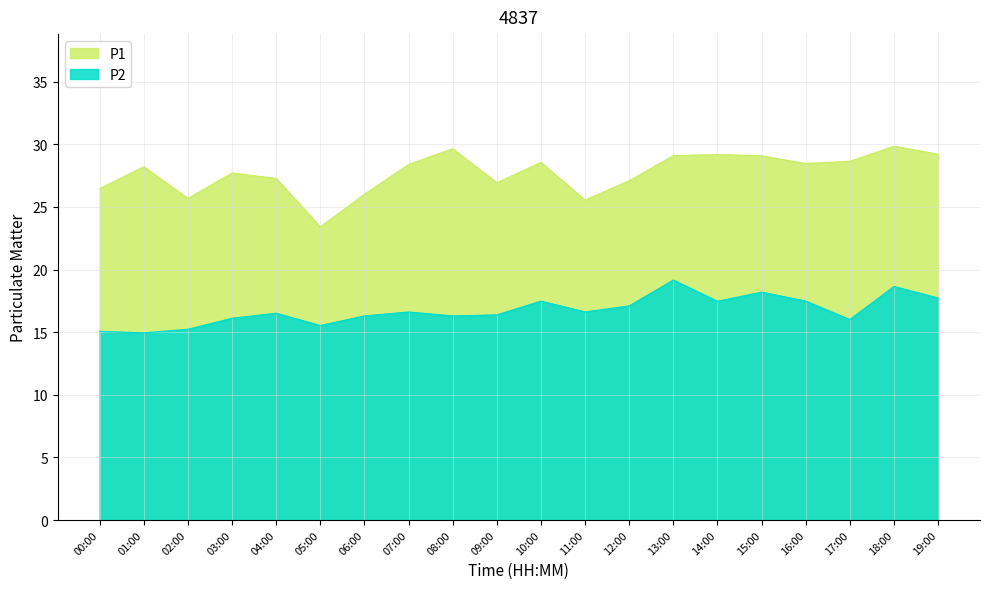

How many lines are shown in the chart?

2